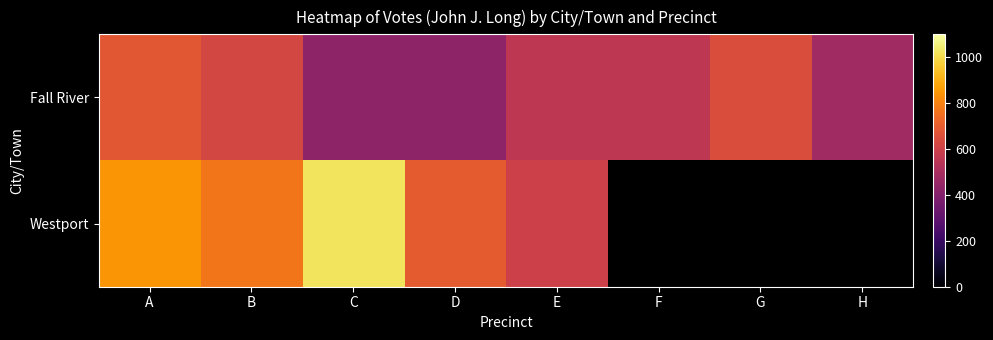

Which series has the largest range (max minus min)?

Westport